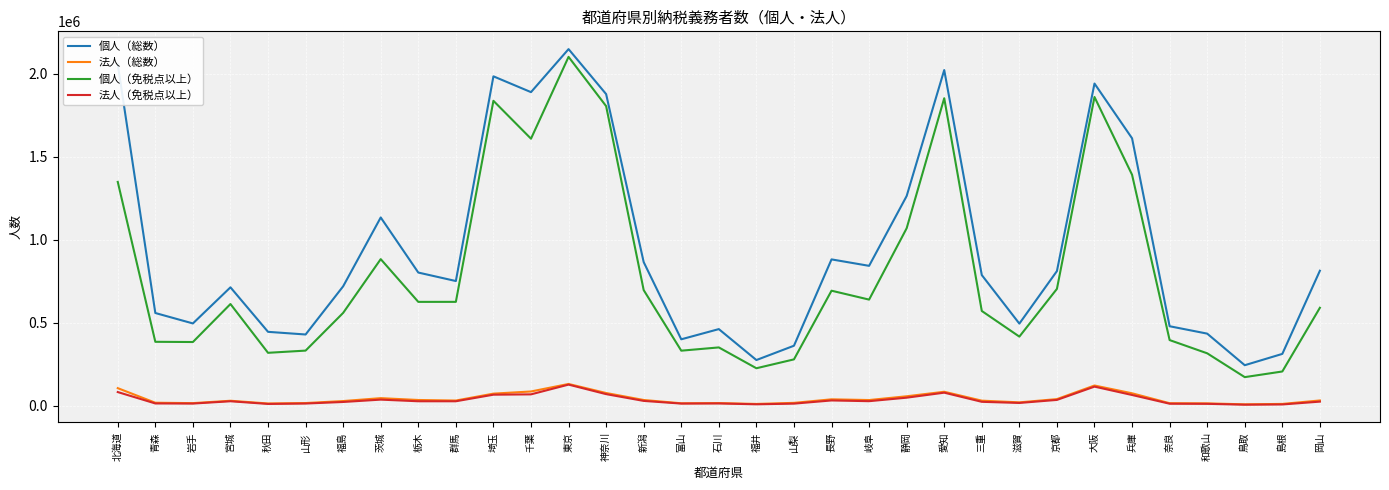

Which series has the widest spread of values?

個人（免税点以上）